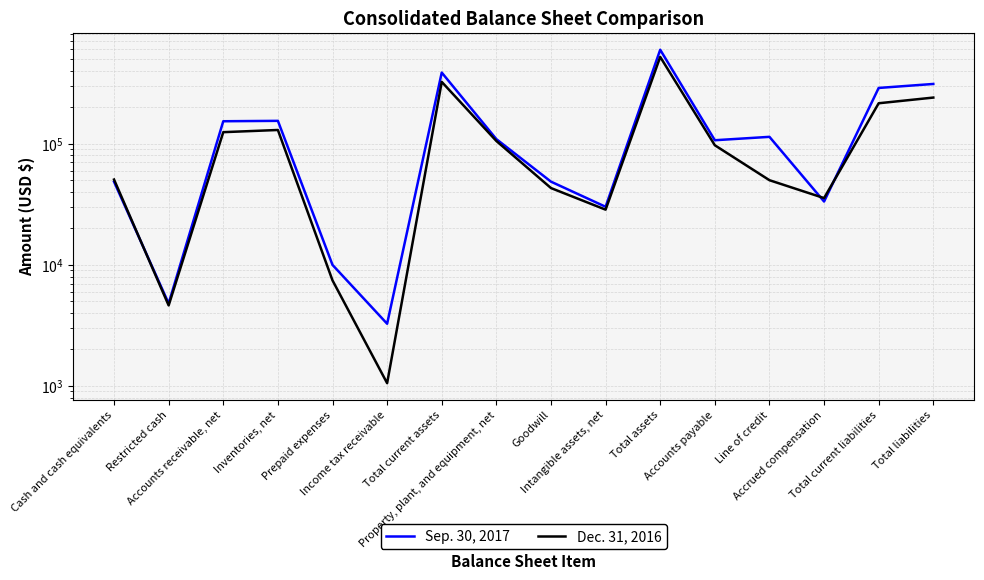

At how many categories does at least one series exceed 459544?

1